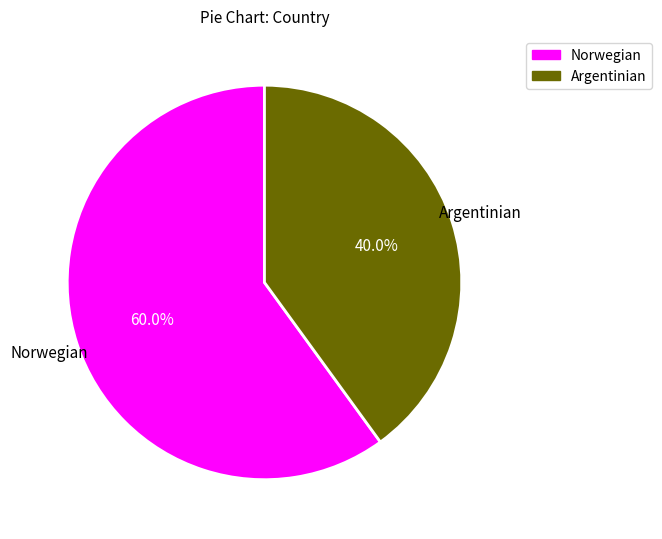

Is it true that Norwegian is 60% of the pie?

True